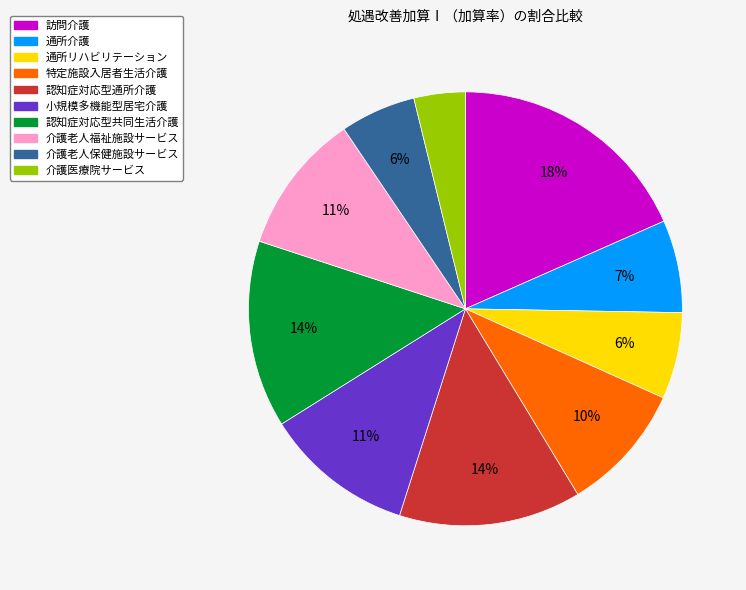

To the nearest percent, what is the difference between the 介護老人保健施設サービス and 介護医療院サービス slice percentages?

2%